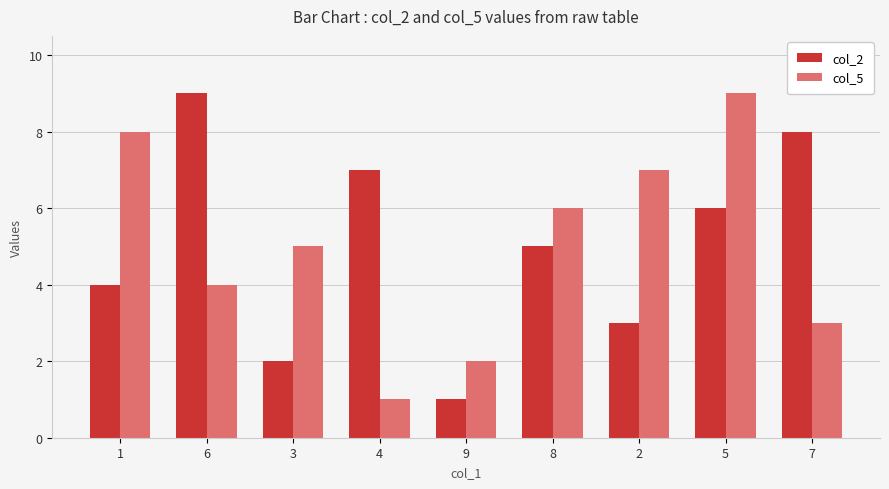

Count the number of categories in the chart.

9